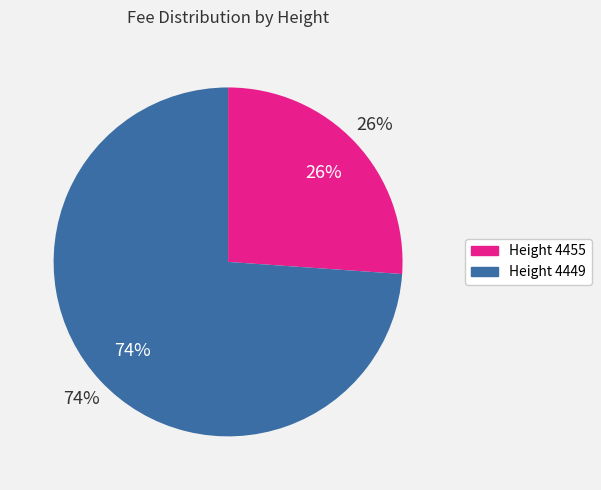

Between 4449 and 4455, which is larger?

4449